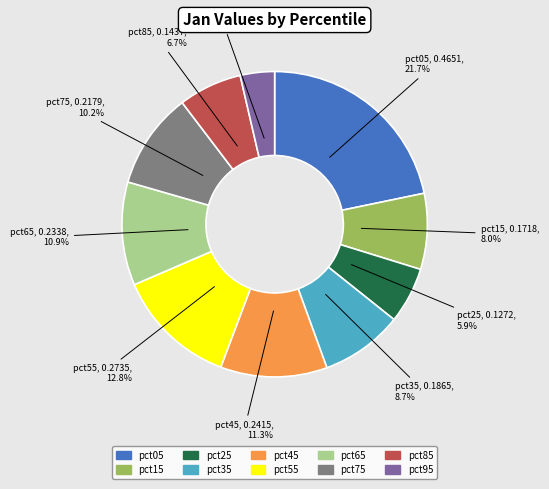

Does pct85 represent more than half of the total?

No